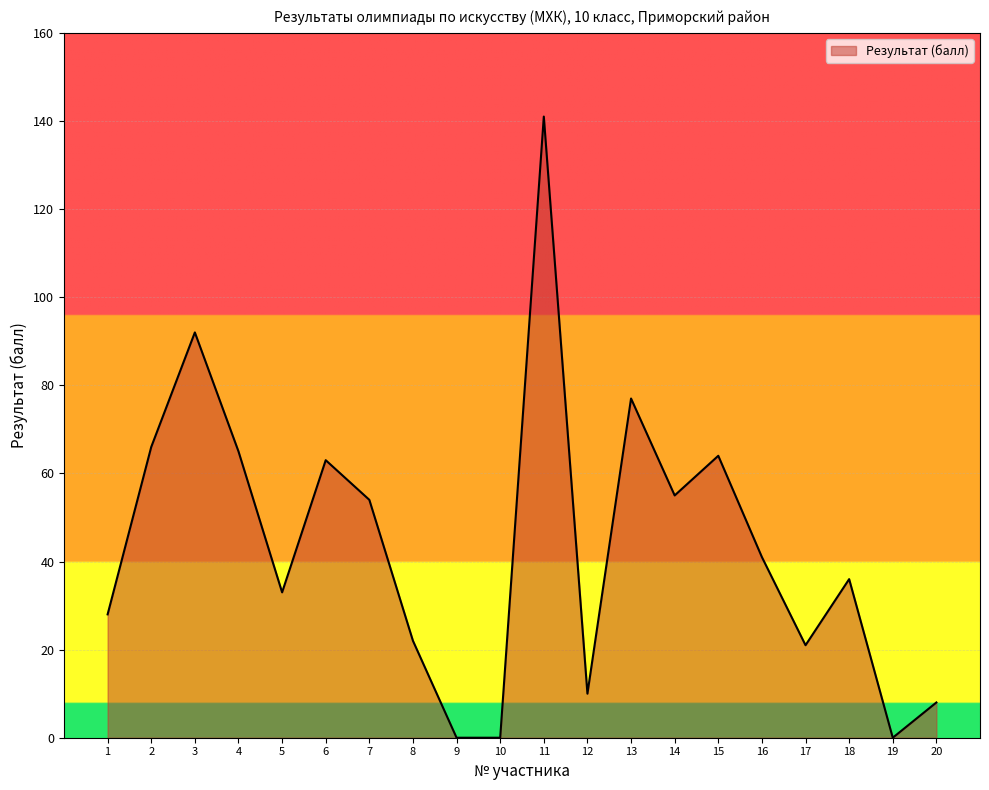

Does the chart display data point markers on the line(s)?

No